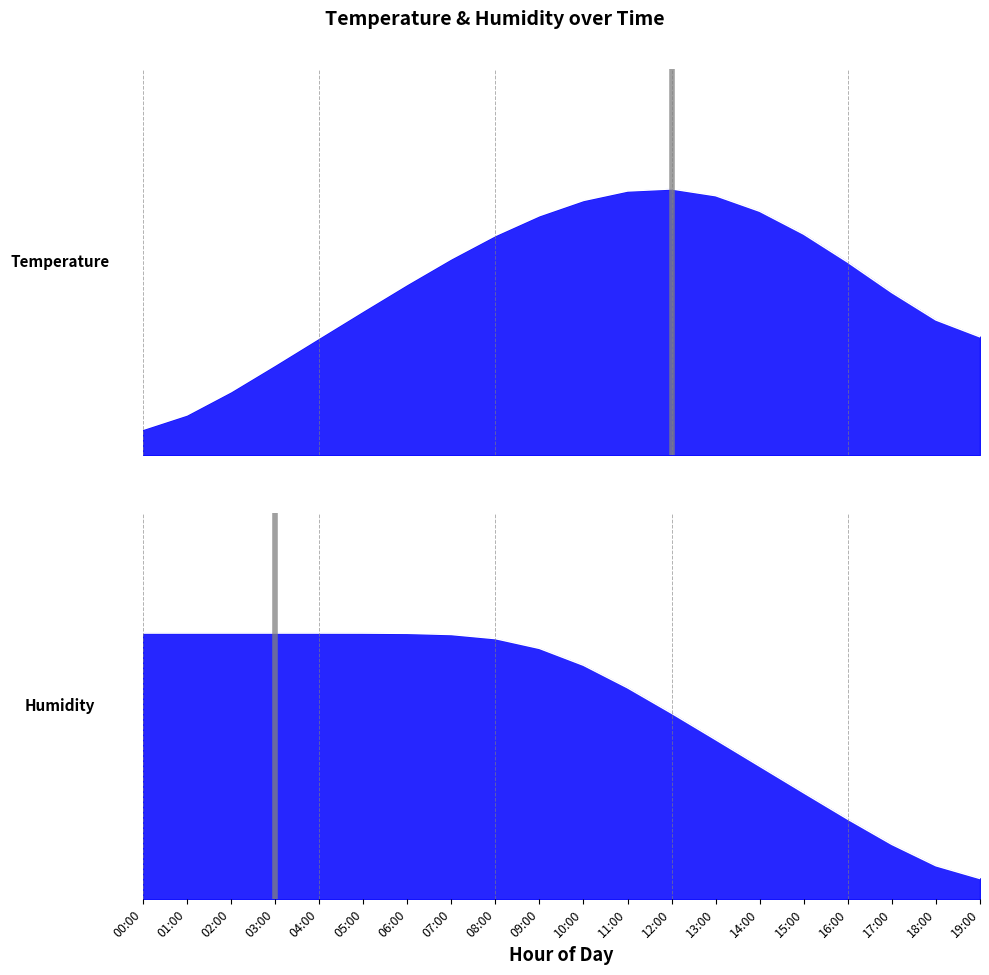

Where do temperature and humidity first cross each other?

09:00 and 10:00